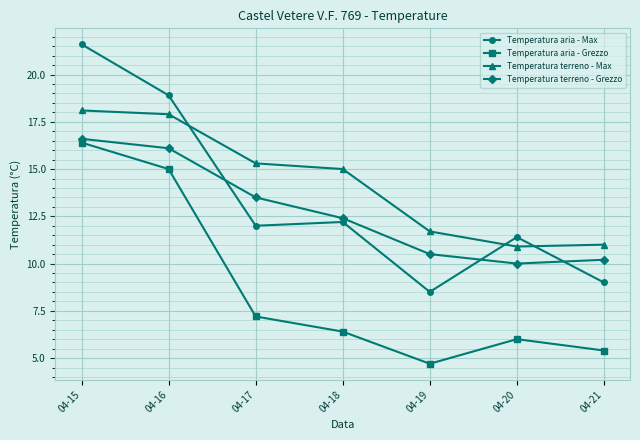

How many values in the Temperatura terreno - Grezzo series exceed 12?

4